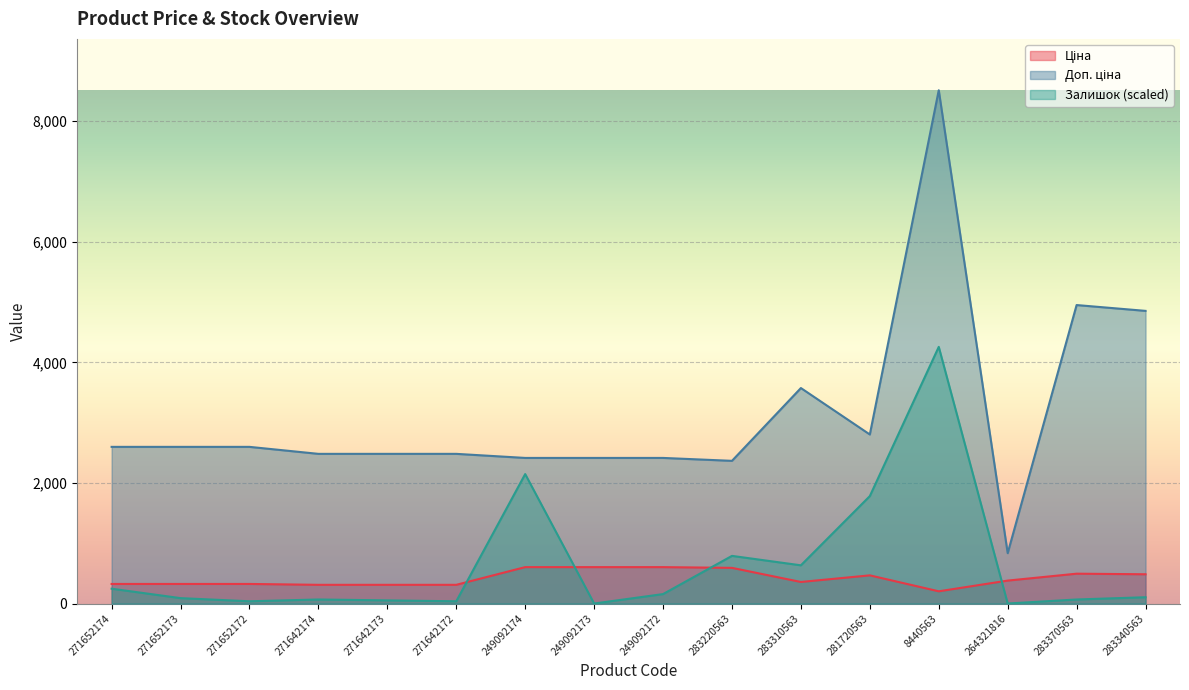

What position from the right is 249092172?

8